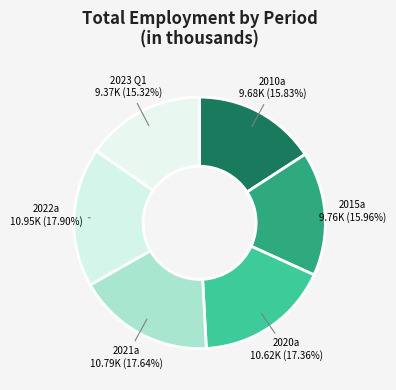

Combined, do 2020a and 2022a account for over 50%?

No